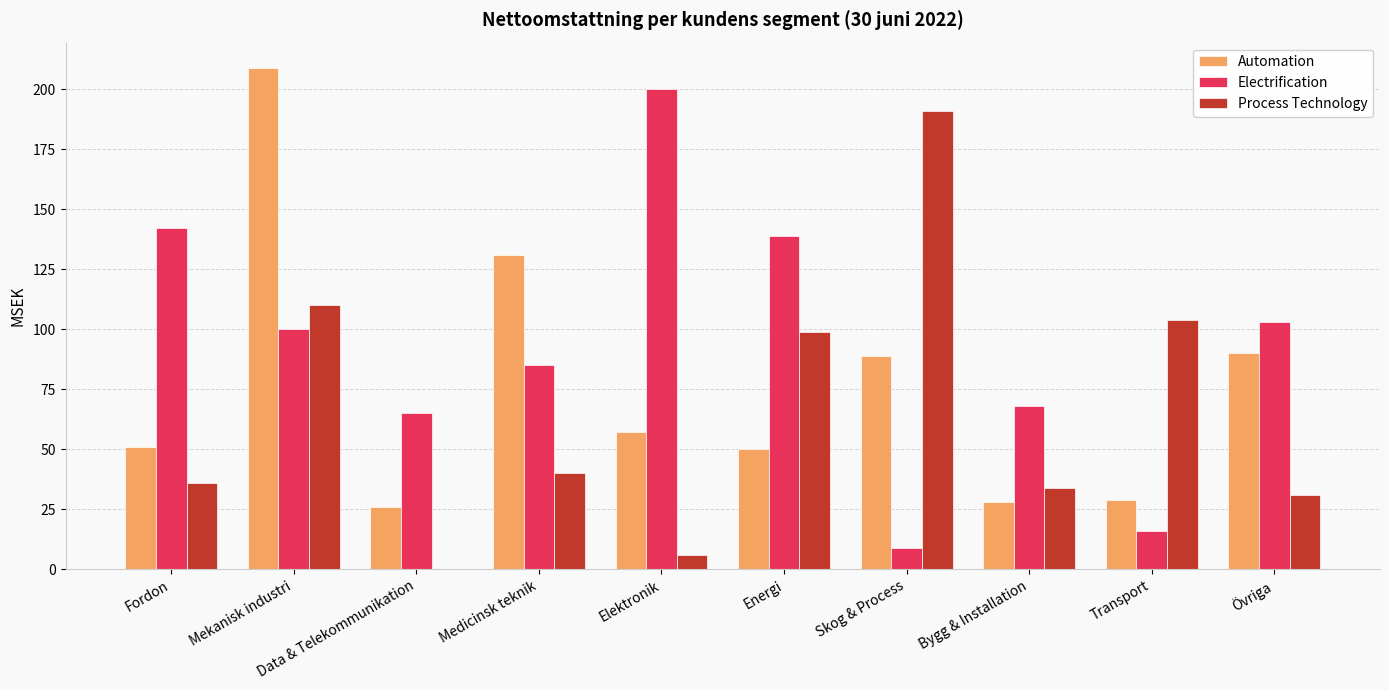

Between Data & Telekommunikation and Medicinsk teknik, which series saw the biggest shift?

Automation